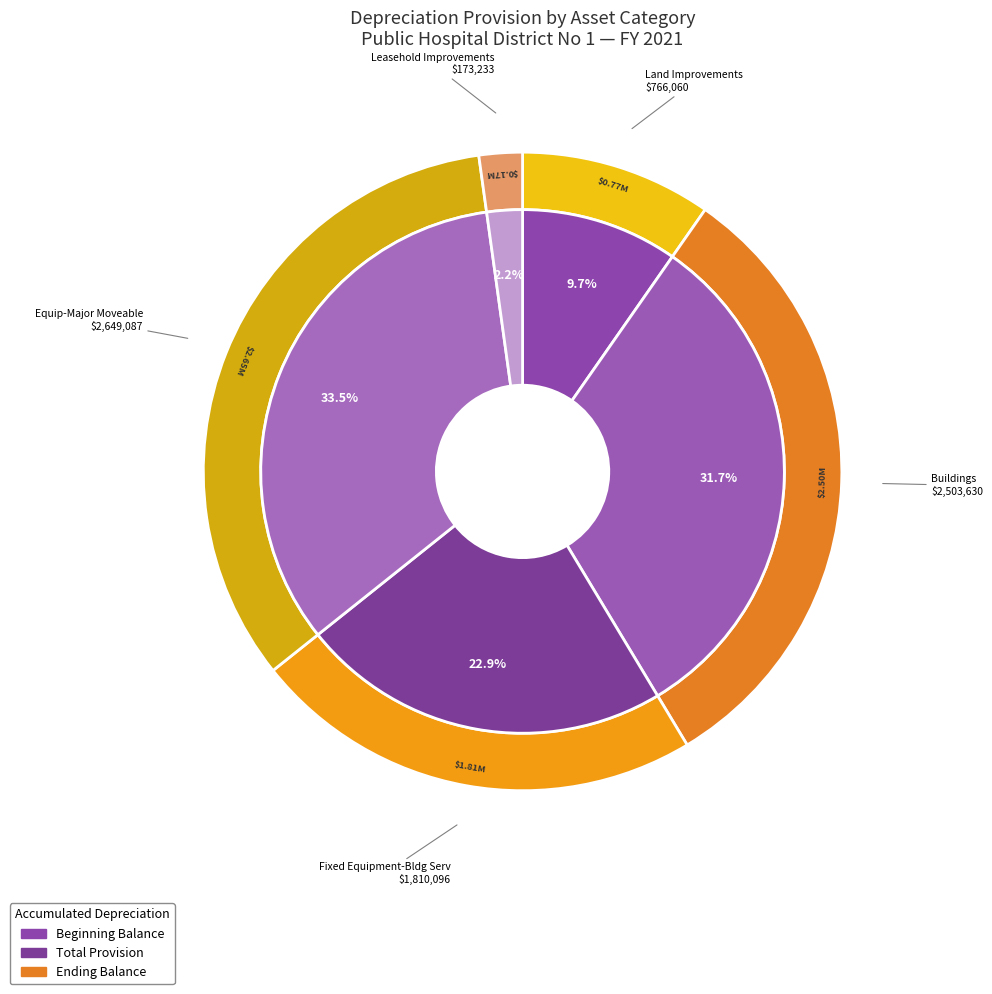

What is the smallest slice in the pie chart?

Leasehold Improvements